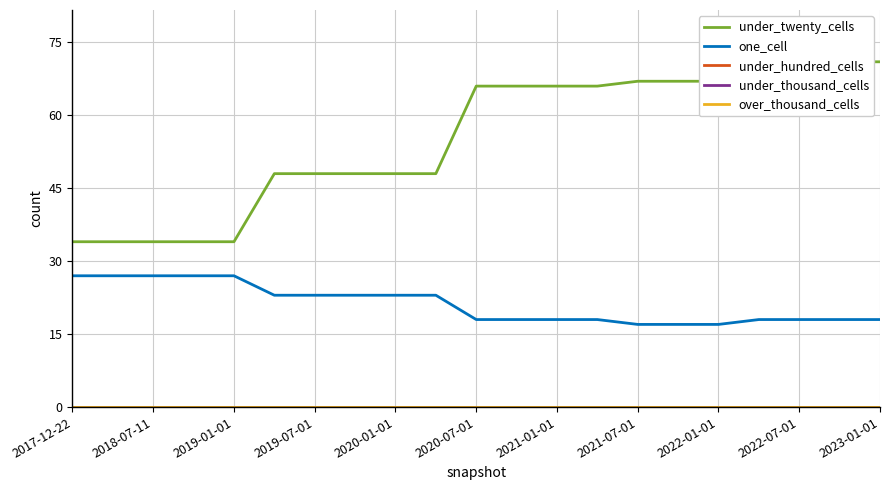

At which label is under_thousand_cells closest to 0?

2017-12-22